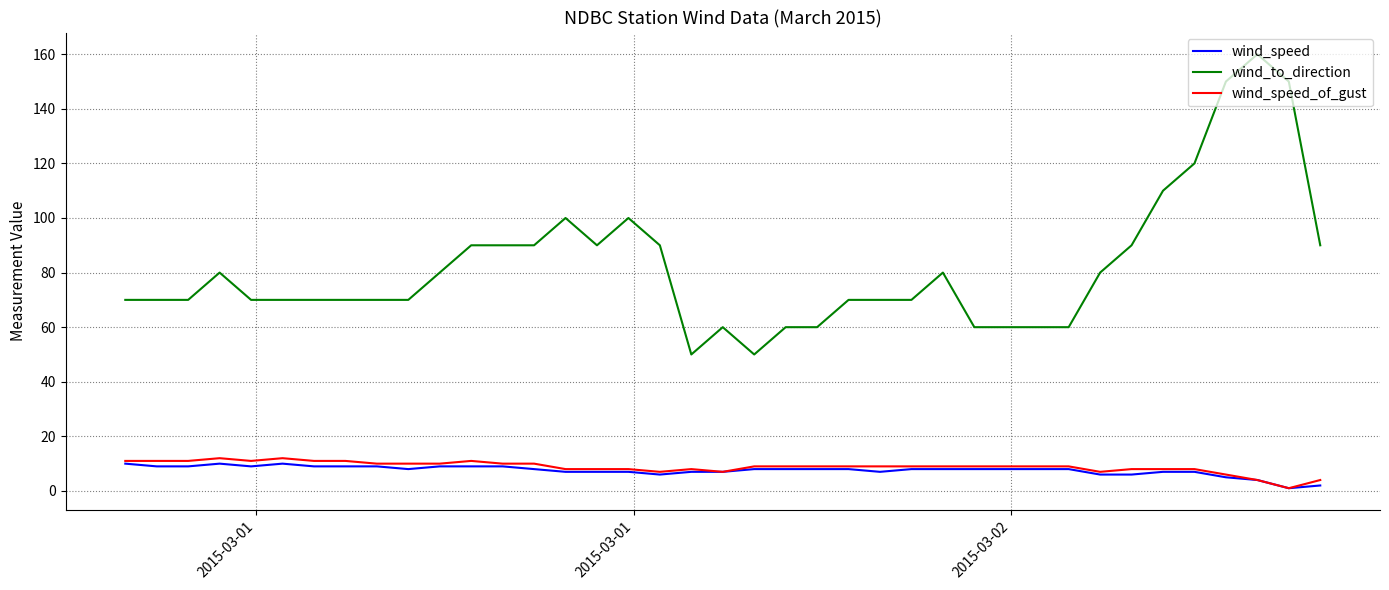

What is the minimum value for wind_to_direction?

50